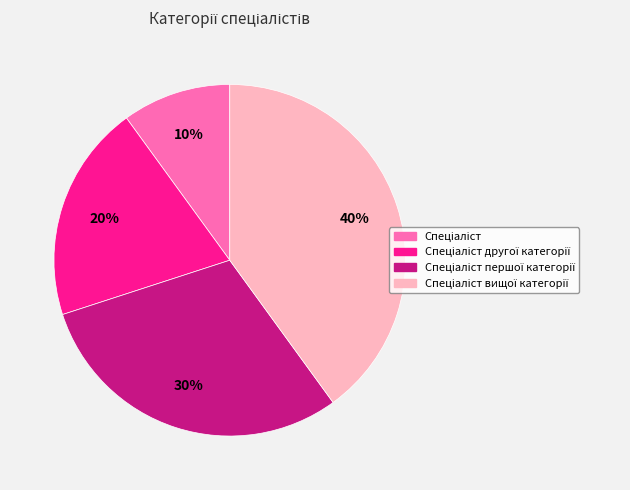

To the nearest percent, what is the average slice percentage?

25%